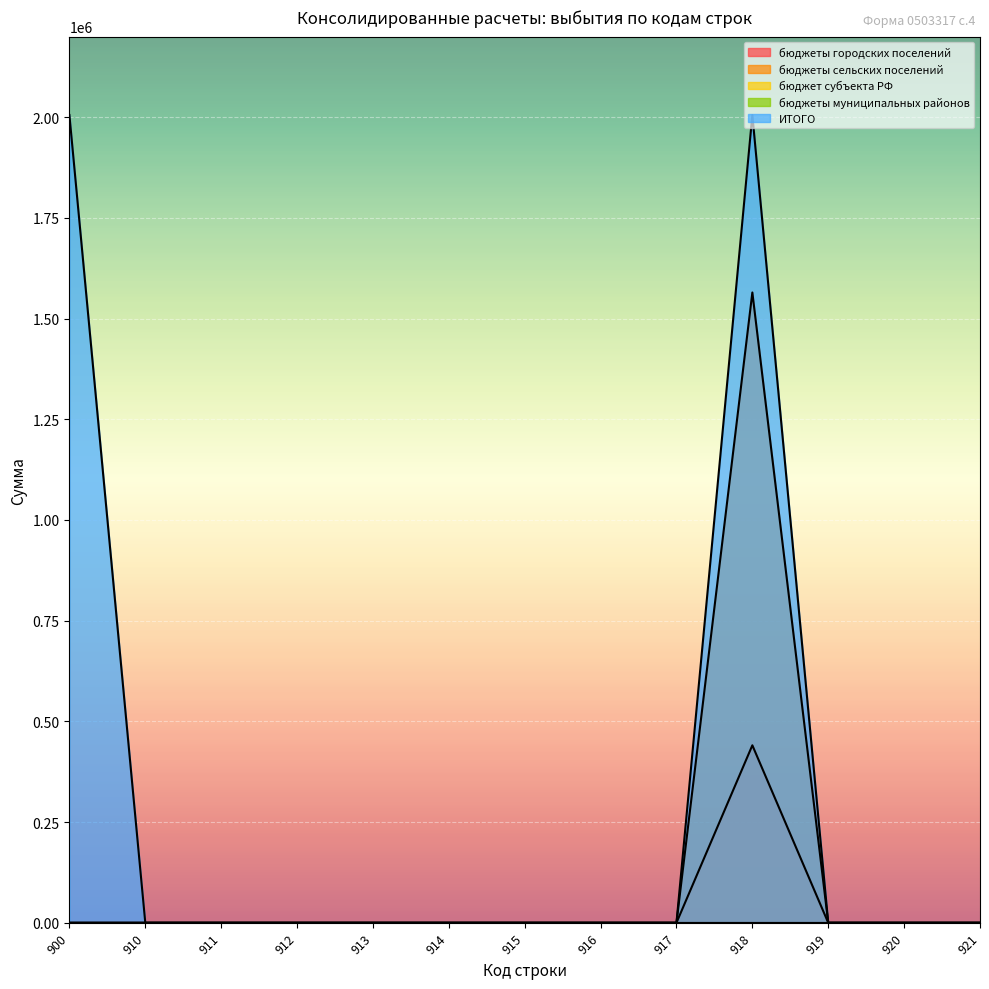

Is the value of бюджеты сельских поселений at 913 greater than the value of бюджеты городских поселений at 917?

No